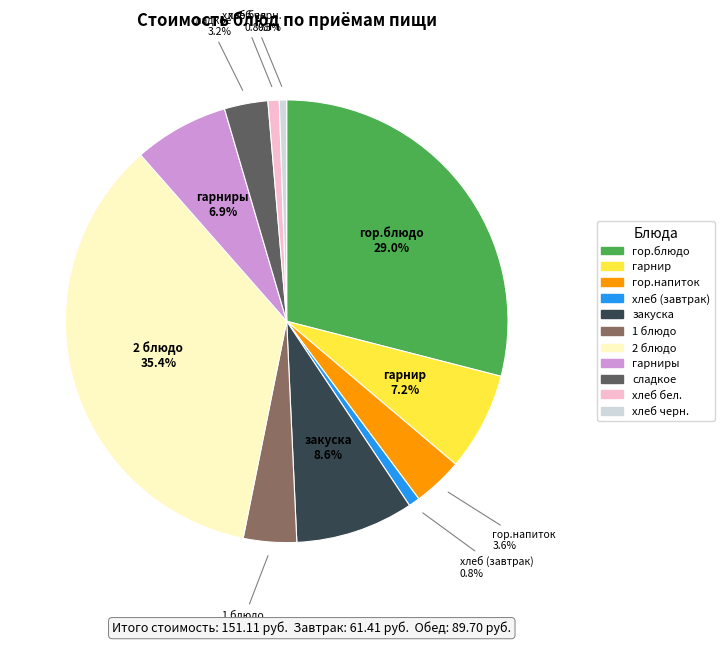

Does any single category account for the majority?

No